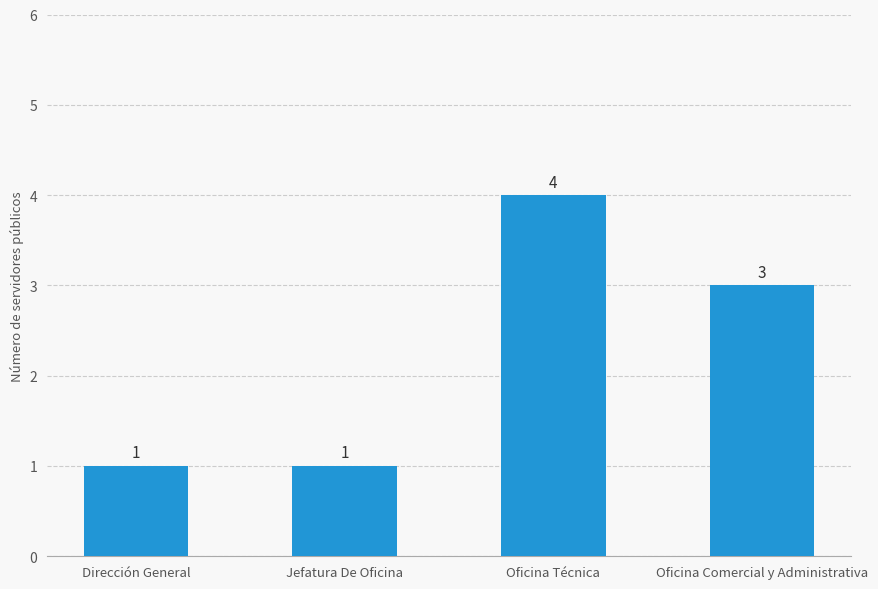

Are the bars grouped side by side (vs. stacked)?

No